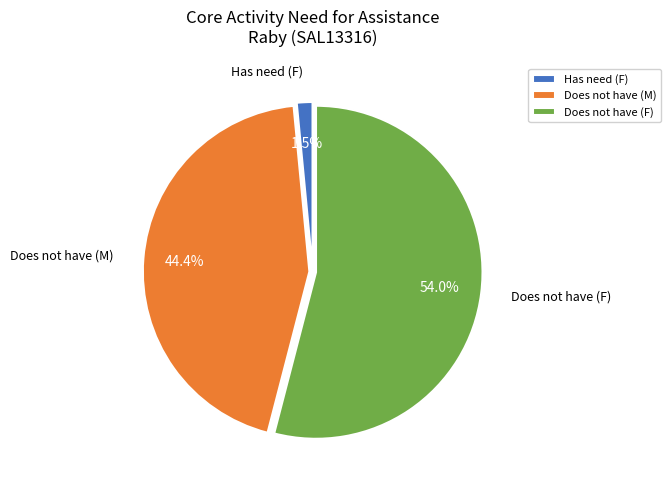

Does any single category account for the majority?

Yes